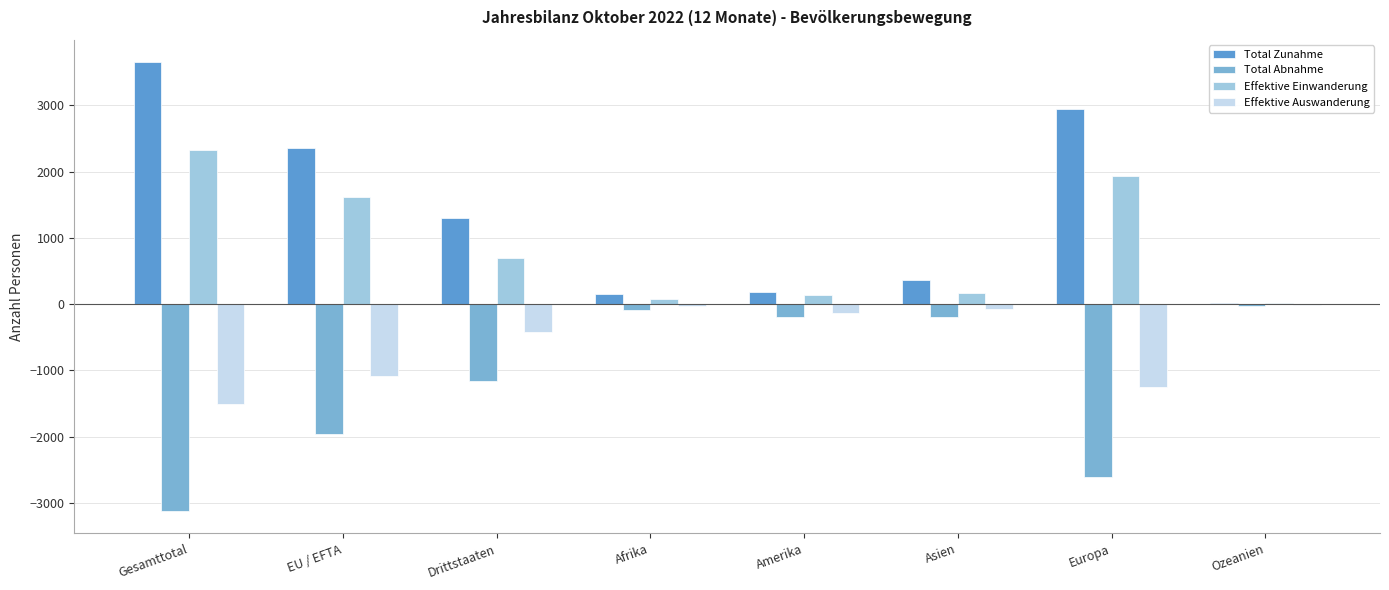

What value does the Total Abnahme series have at Ozeanien, to the nearest 10?

-20